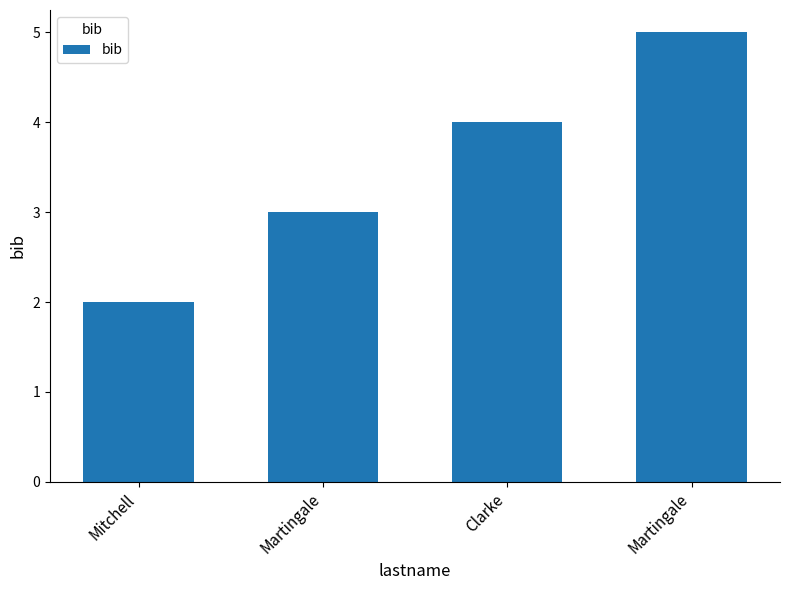

The value at Martingale is 5. True or false?

False